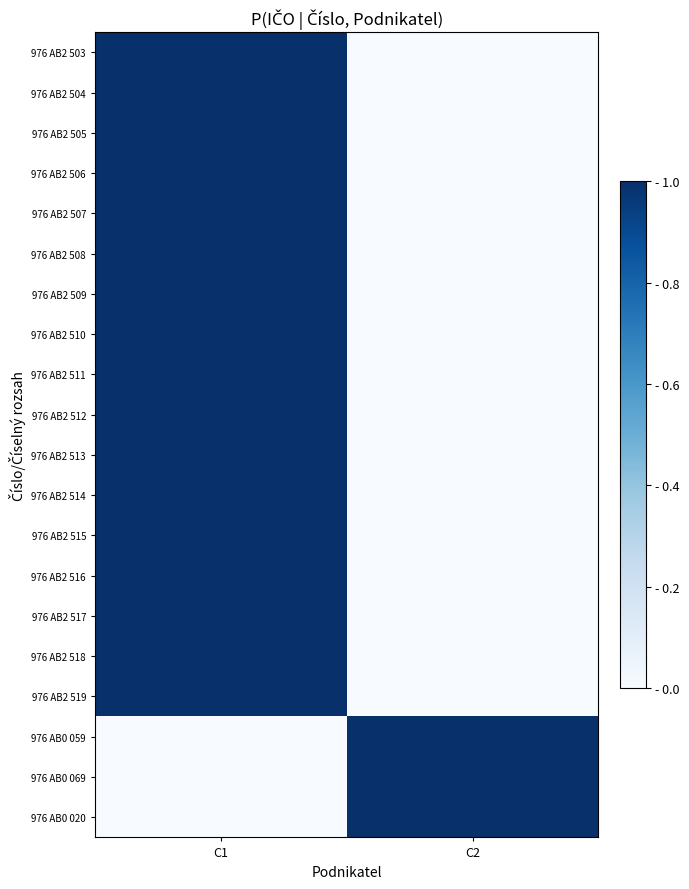

What is the spread (max minus min) of values at C2?

1